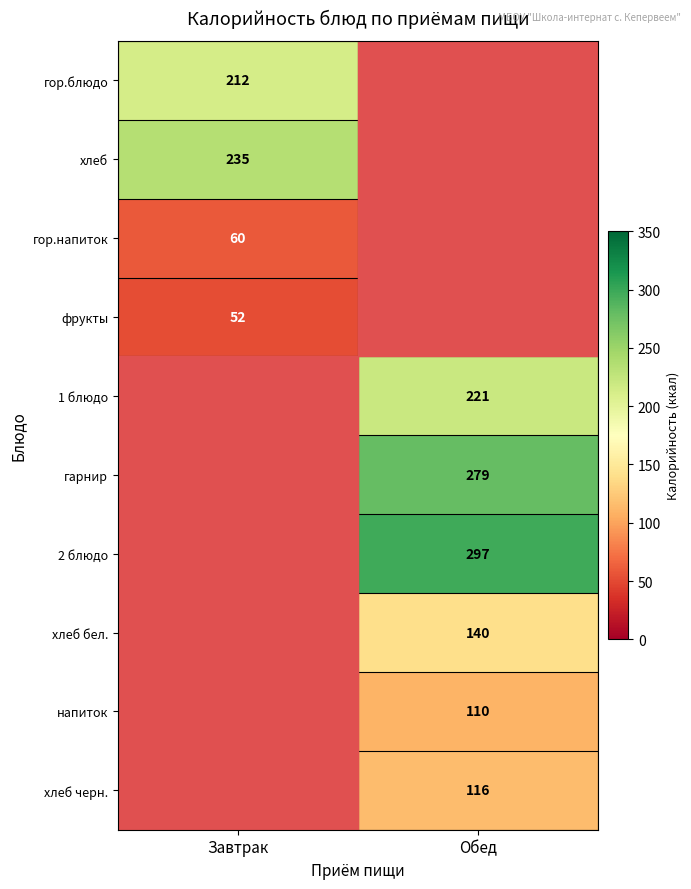

Which category has the lowest value across all series?

Завтрак